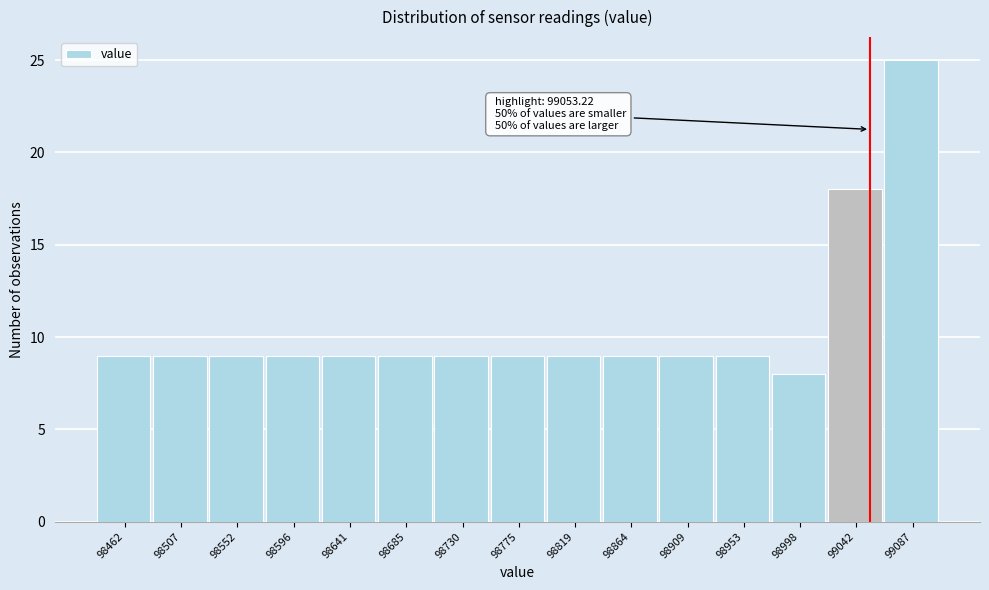

Which range on the x-axis has the tallest bar?

99065 to 99110